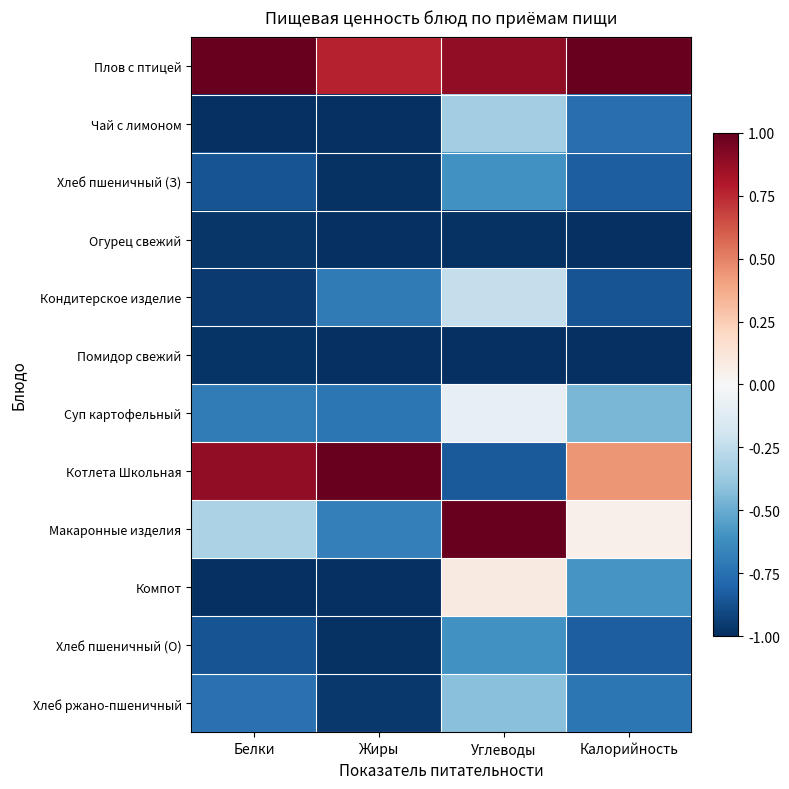

Reading left to right, list all the values displayed in this chart.

Плов с птицей: Белки=1.0	Жиры=0.8	Углеводы=0.9	Калорийность=1.0
Чай с лимоном: Белки=-1.0	Жиры=-1.0	Углеводы=-0.3	Калорийность=-0.8
Хлеб пшеничный (З): Белки=-0.9	Жиры=-1.0	Углеводы=-0.6	Калорийность=-0.8
Огурец свежий: Белки=-1.0	Жиры=-1.0	Углеводы=-1.0	Калорийность=-1.0
Кондитерское изделие: Белки=-1.0	Жиры=-0.7	Углеводы=-0.2	Калорийность=-0.9
Помидор свежий: Белки=-1.0	Жиры=-1.0	Углеводы=-1.0	Калорийность=-1.0
Суп картофельный: Белки=-0.7	Жиры=-0.7	Углеводы=-0.1	Калорийность=-0.5
Котлета Школьная: Белки=0.9	Жиры=1.0	Углеводы=-0.8	Калорийность=0.4
Макаронные изделия: Белки=-0.3	Жиры=-0.7	Углеводы=1.0	Калорийность=0.0
Компот: Белки=-1.0	Жиры=-1.0	Углеводы=0.1	Калорийность=-0.6
Хлеб пшеничный (О): Белки=-0.9	Жиры=-1.0	Углеводы=-0.6	Калорийность=-0.8
Хлеб ржано-пшеничный: Белки=-0.7	Жиры=-1.0	Углеводы=-0.4	Калорийность=-0.7